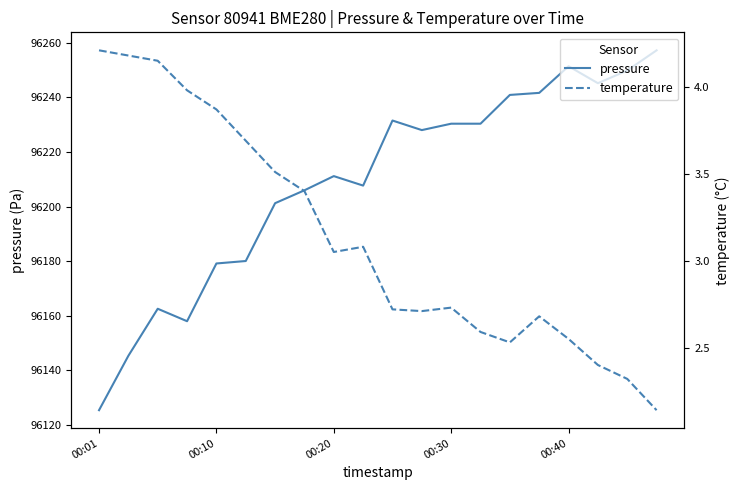

Between 6 and 16, which is larger?

16